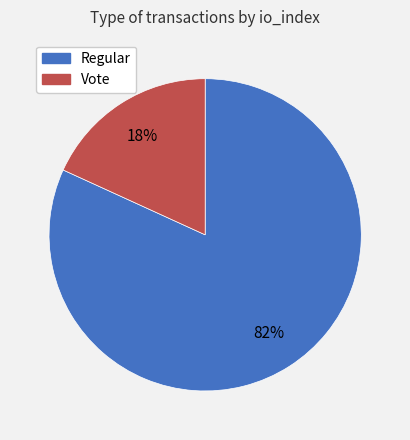

Does Regular account for over 50% of the chart?

Yes